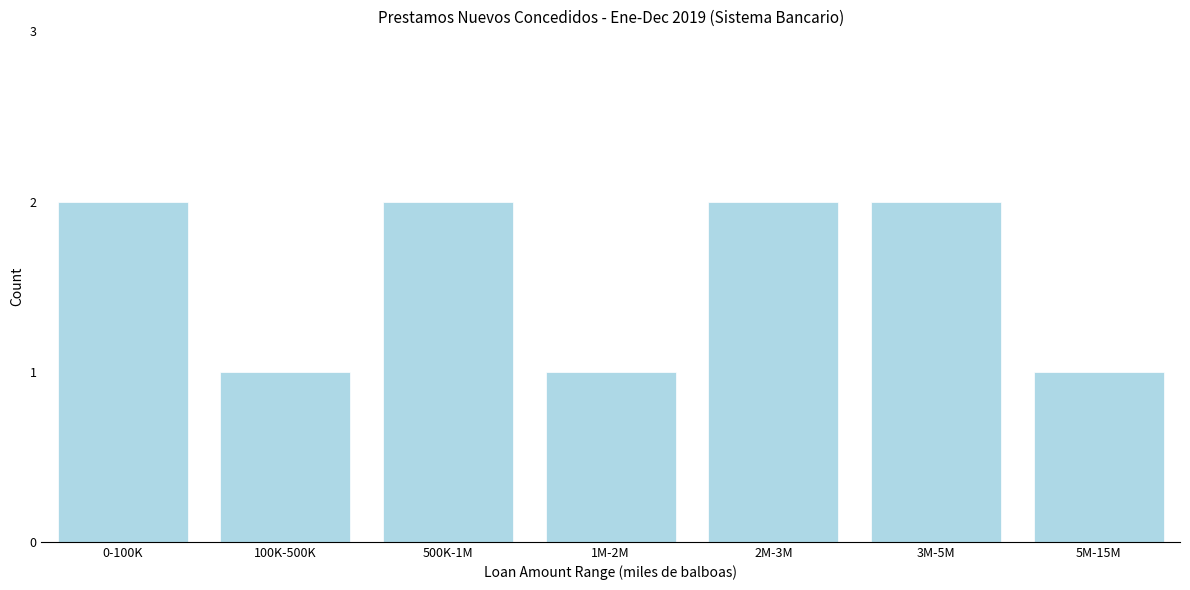

Reading left to right, list all the values displayed in this chart.

0-100K=2	100K-500K=1	500K-1M=2	1M-2M=1	2M-3M=2	3M-5M=2	5M-15M=1